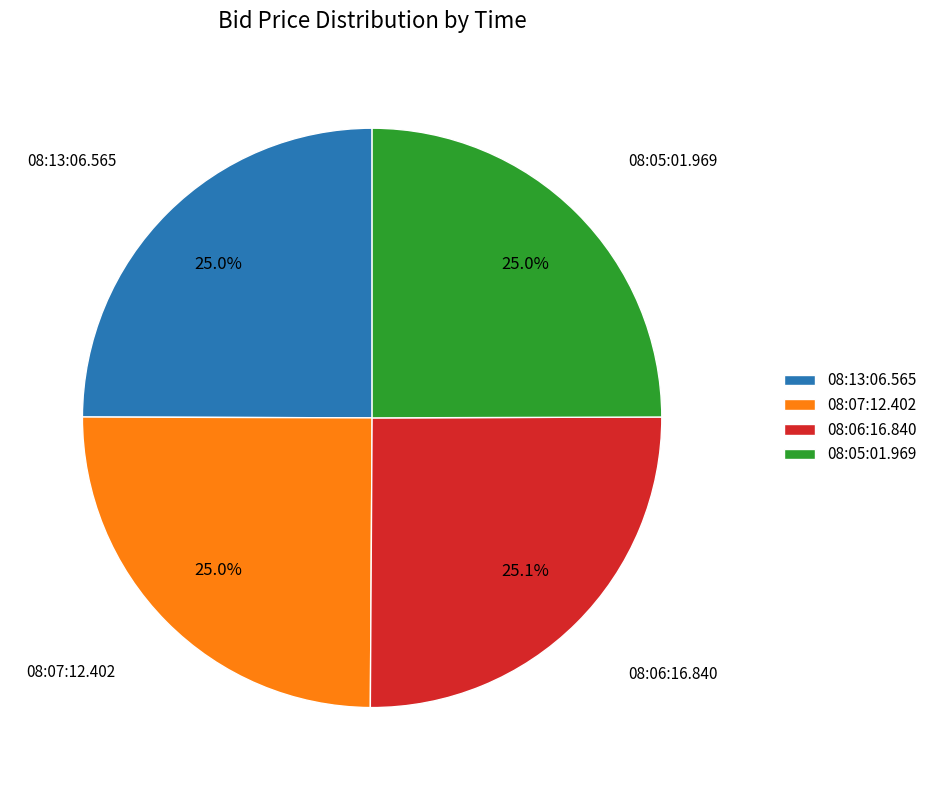

Count the number of slices in the pie.

4